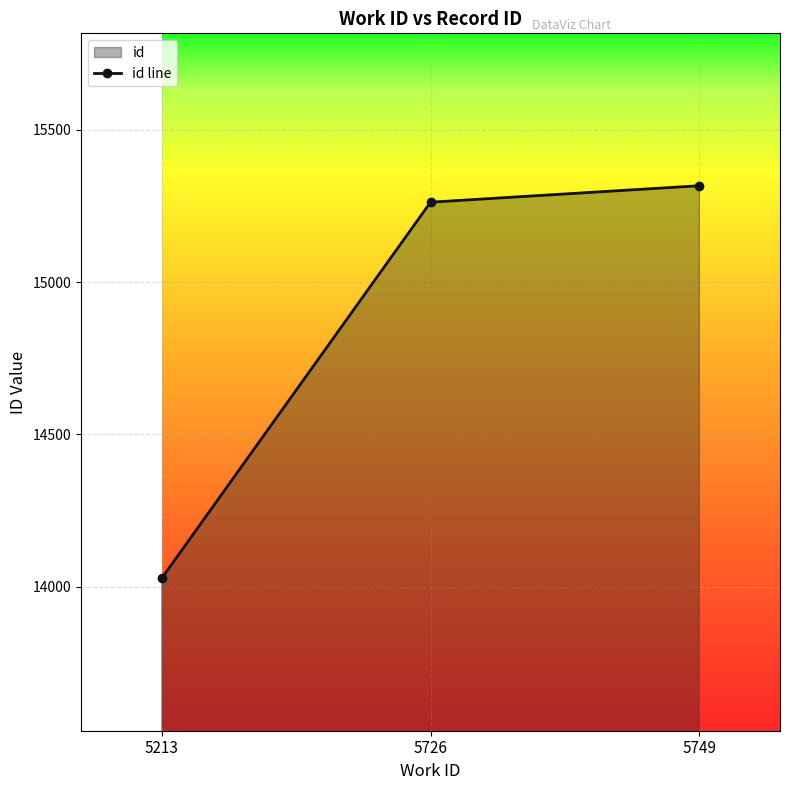

At which label is the value closest to 14672?

5726